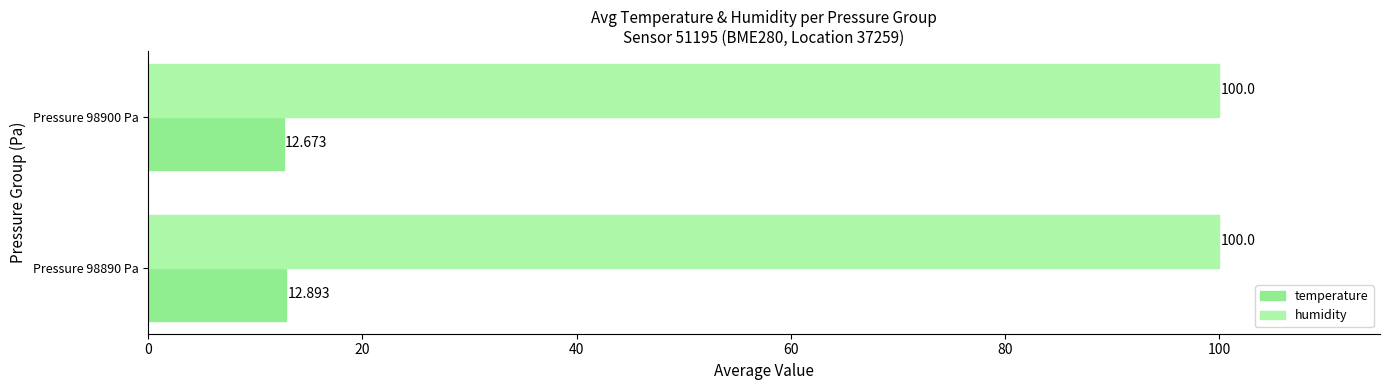

What are all the series names shown in the legend?

temperature, humidity